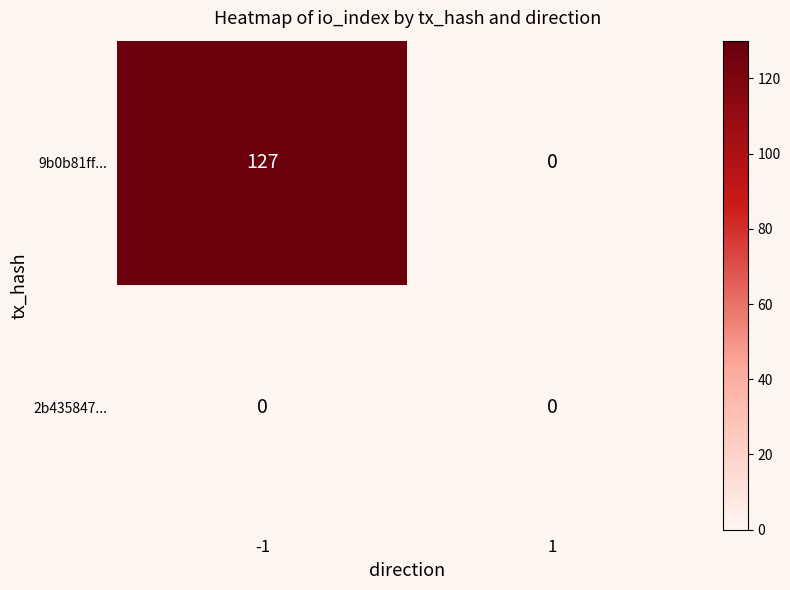

What is the sum of all 9b0b81ff... values?

127